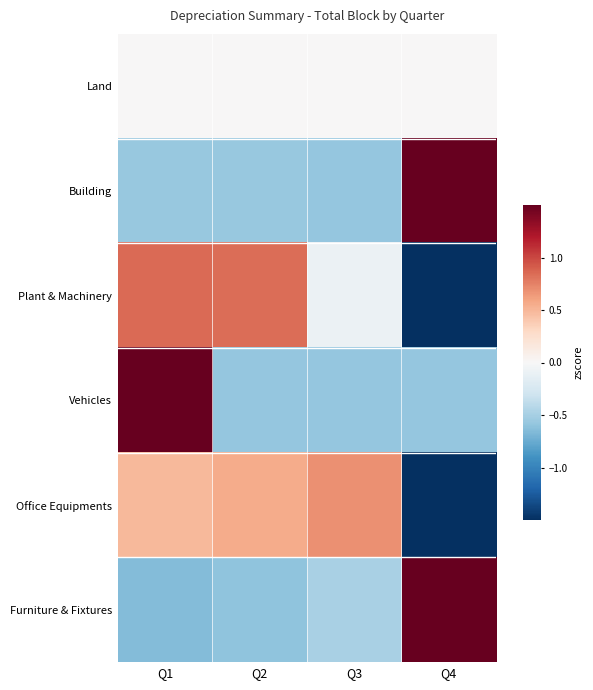

What is the difference between the highest and lowest values at Q4?

3.5